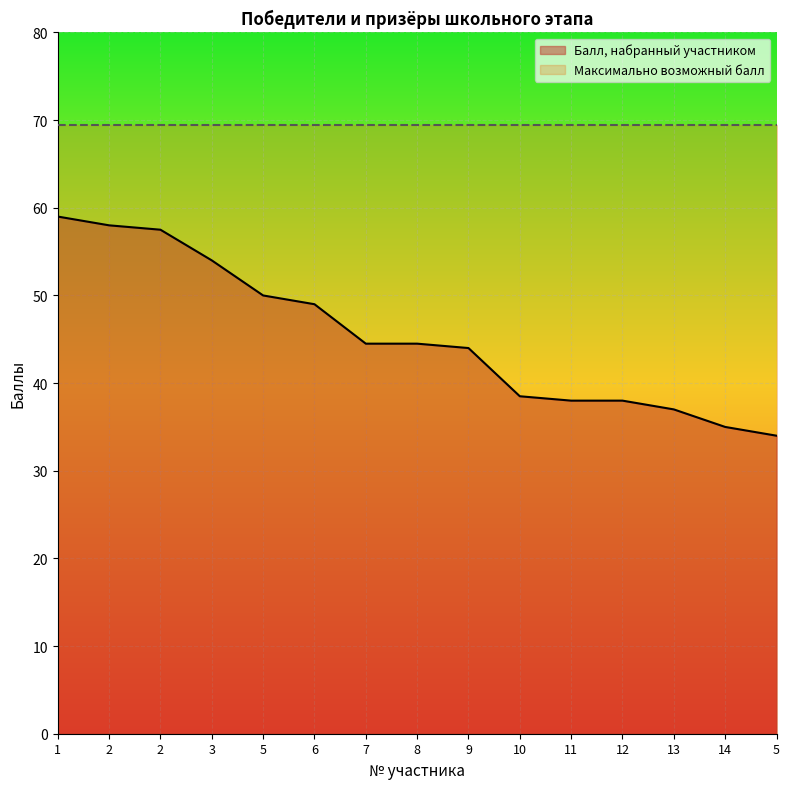

Does the chart display data point markers on the line(s)?

No